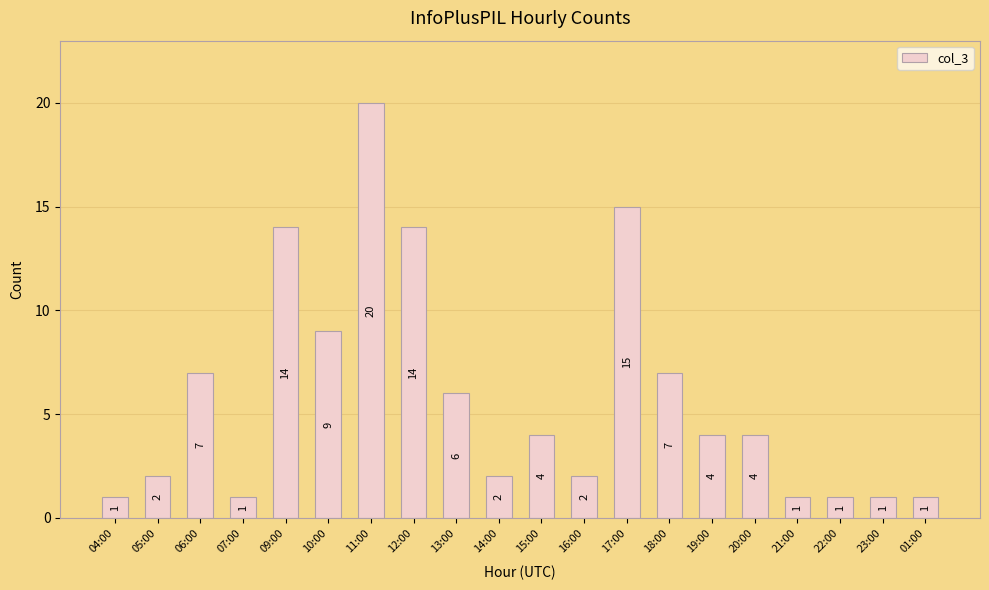

Reading left to right, extract all data points from this chart.

04:00=1	05:00=2	06:00=7	07:00=1	09:00=14	10:00=9	11:00=20	12:00=14	13:00=6	14:00=2	15:00=4	16:00=2	17:00=15	18:00=7	19:00=4	20:00=4	21:00=1	22:00=1	23:00=1	01:00=1